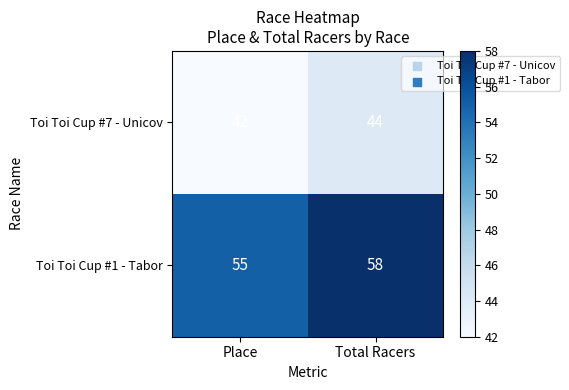

Is the value of Toi Toi Cup #7 - Unicov at Total Racers greater than the value of Toi Toi Cup #1 - Tabor at Total Racers?

No